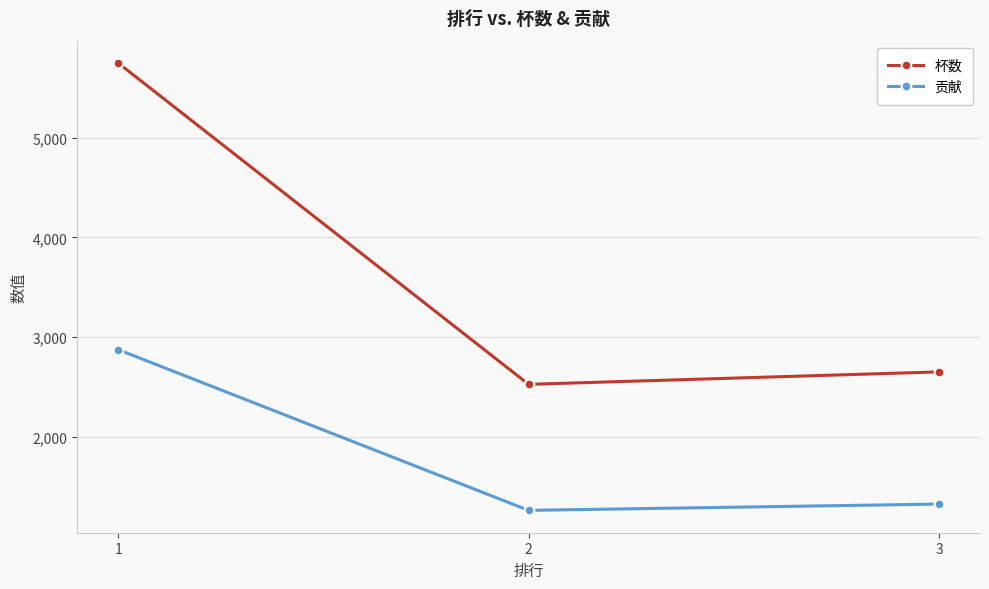

Reading right to left, list all the values displayed in this chart.

杯数: 3=2652	2=2527	1=5750
贡献: 3=1326	2=1263	1=2875